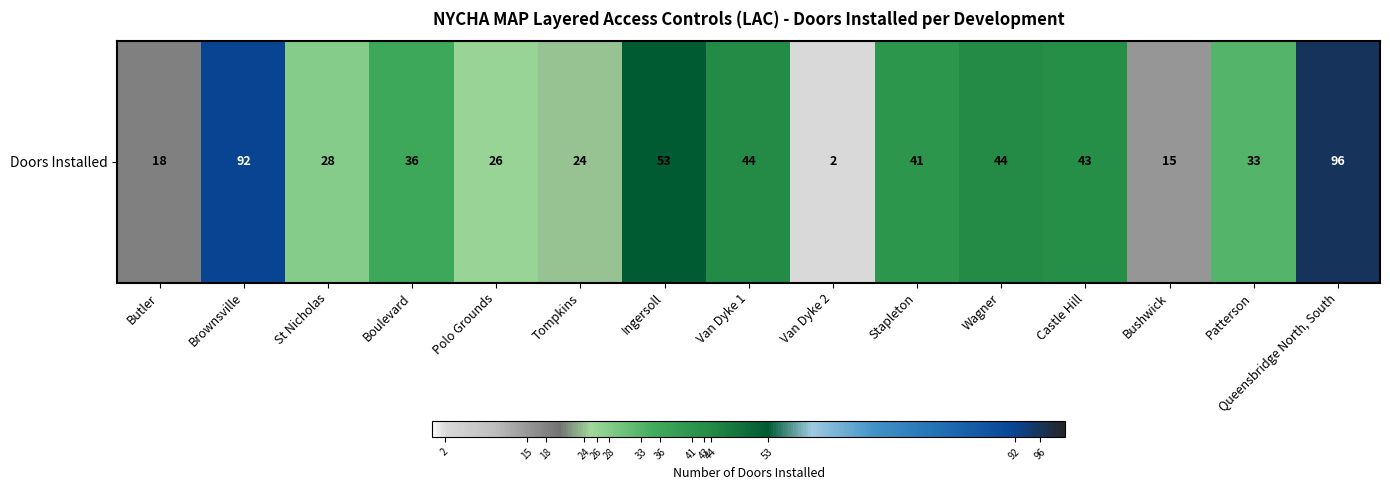

True or false: the data shows 16 at Tompkins.

False